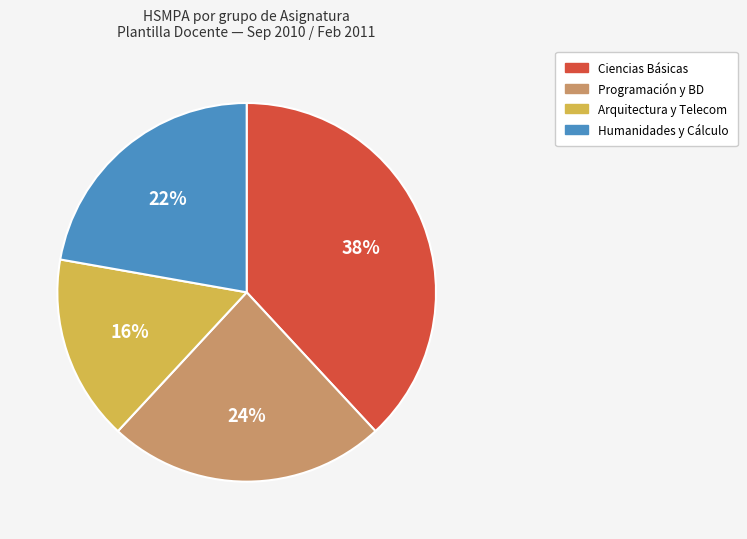

Does any single category account for the majority?

No